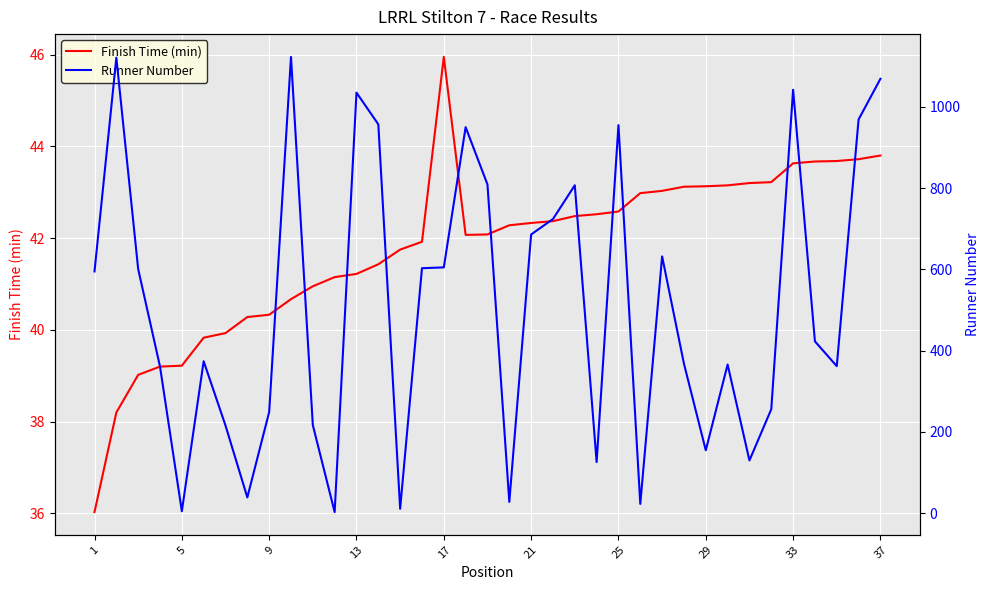

Which series has the widest spread of values?

Runner Number